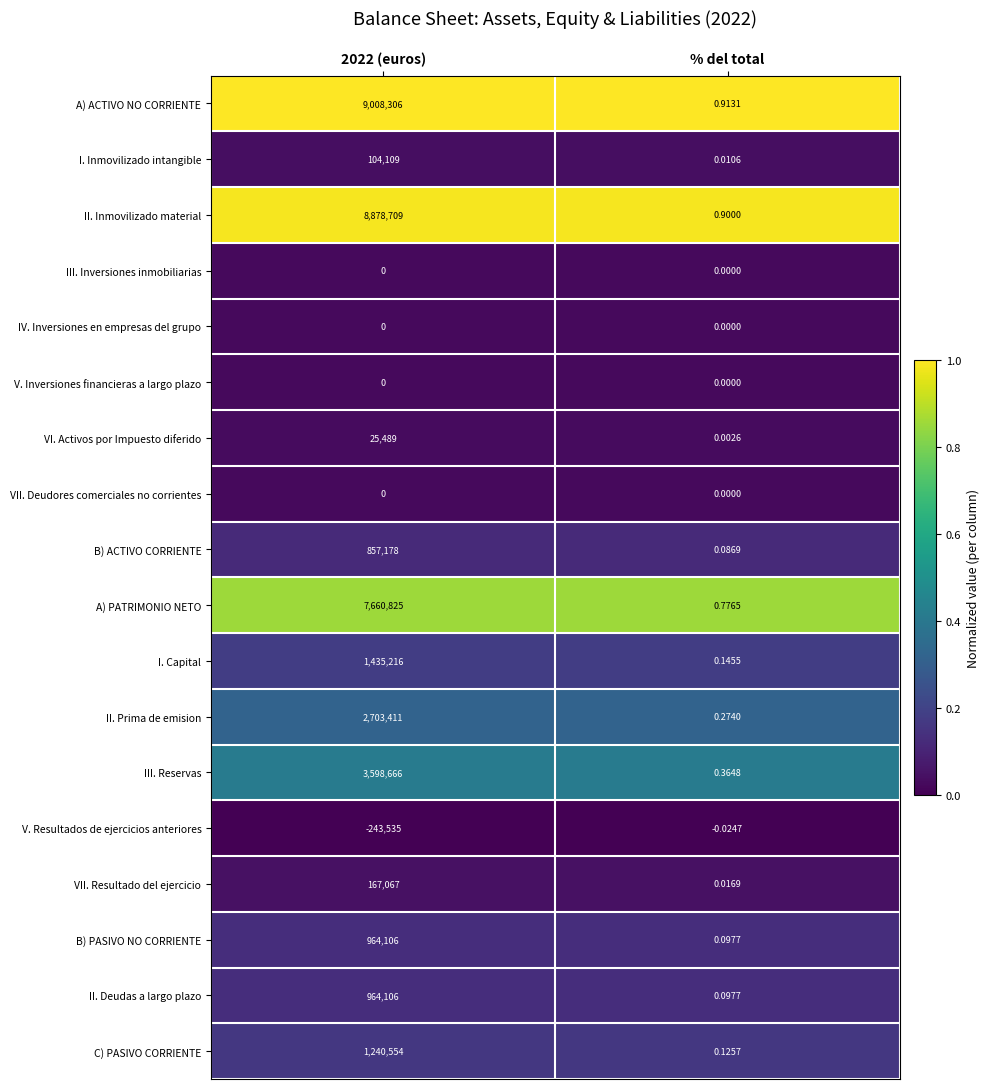

Which series changed the most between 2022 (euros) and % del total?

A) ACTIVO NO CORRIENTE